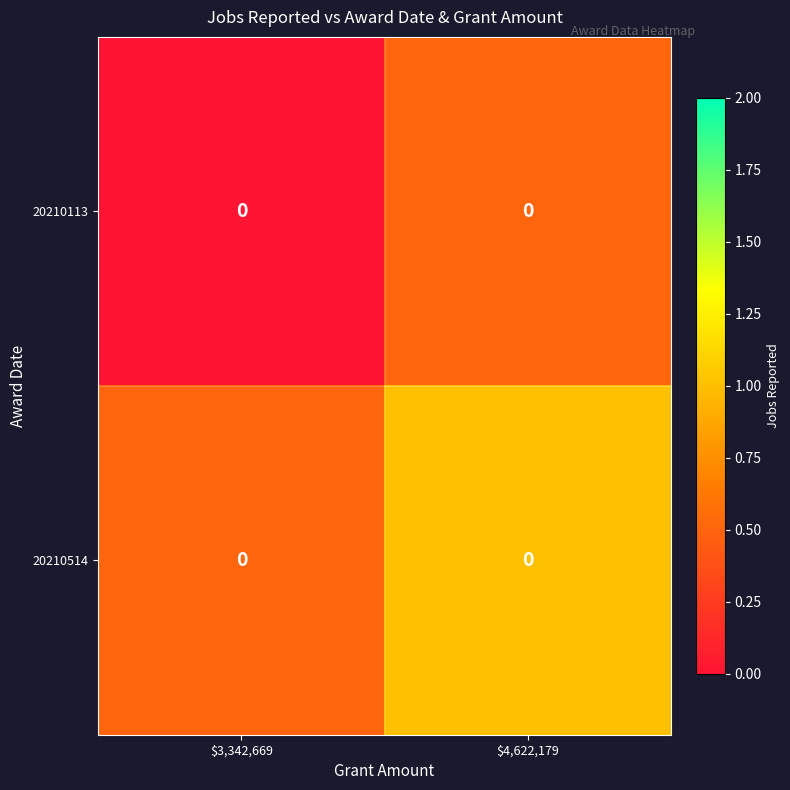

Where is 20210113 nearest to the value 0?

$3,342,669